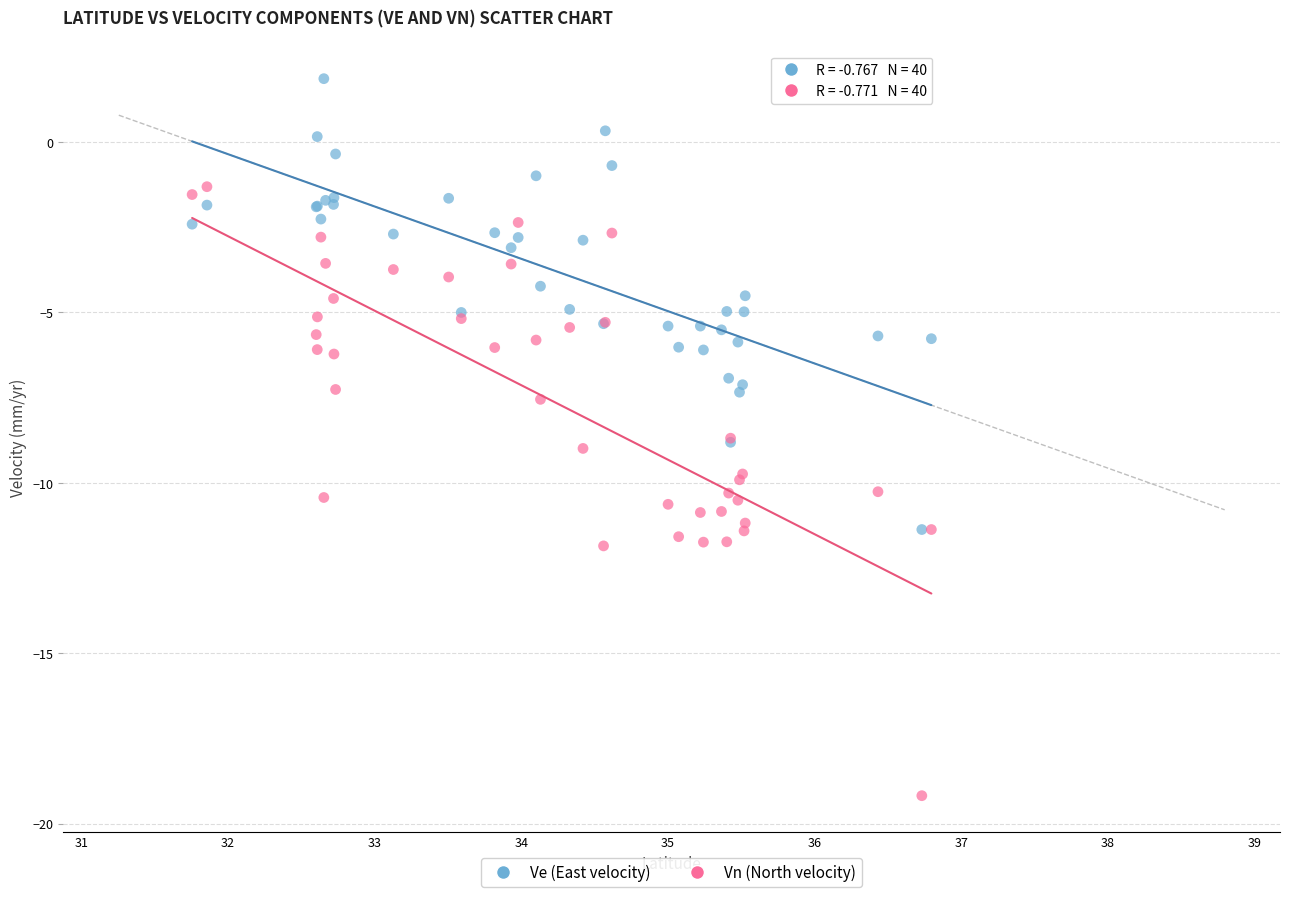

What are all the series names shown in the legend?

Ve (East velocity), Vn (North velocity)